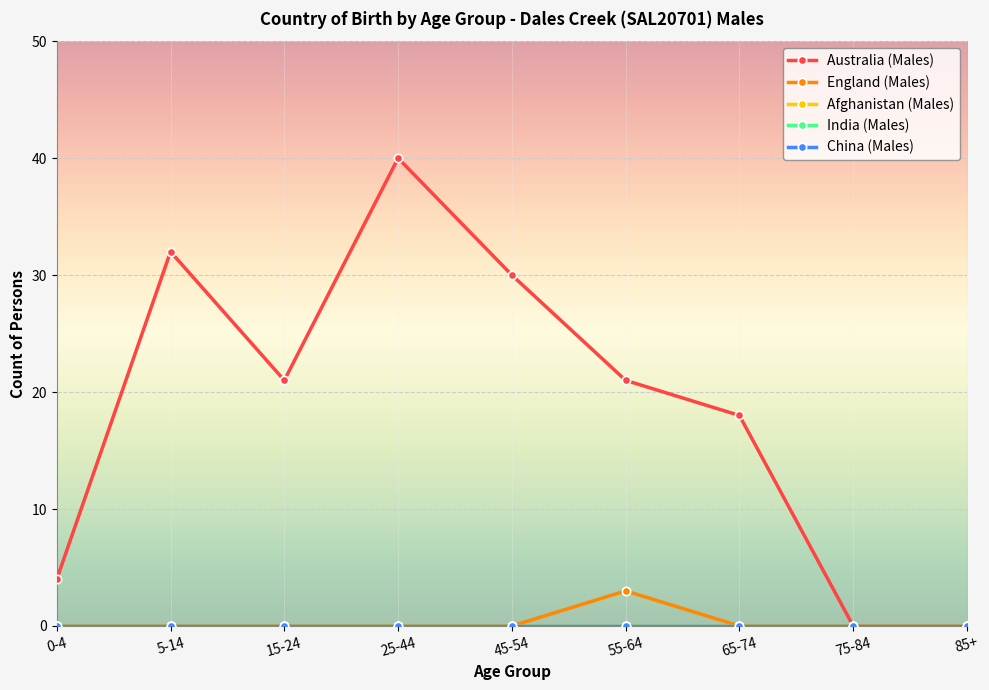

The Australia (Males) series shows 24 at 65-74. True or false?

False